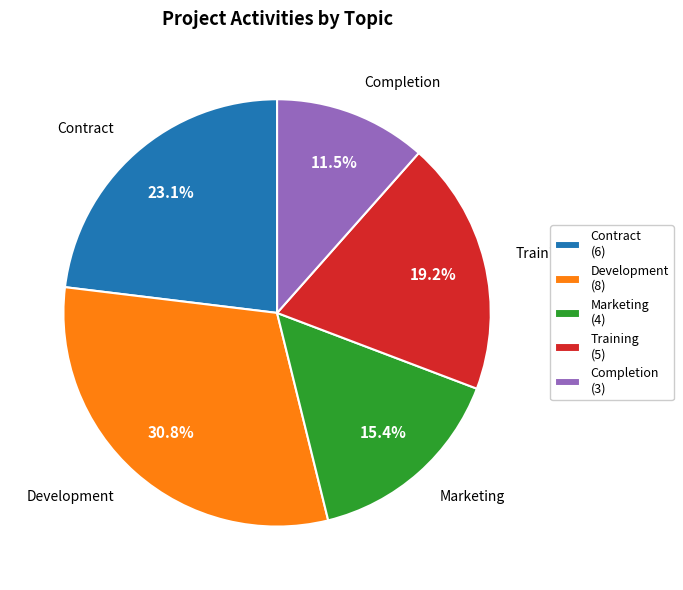

What is the ratio of the value at Contract (6) to the value at Completion (3)?

2.0